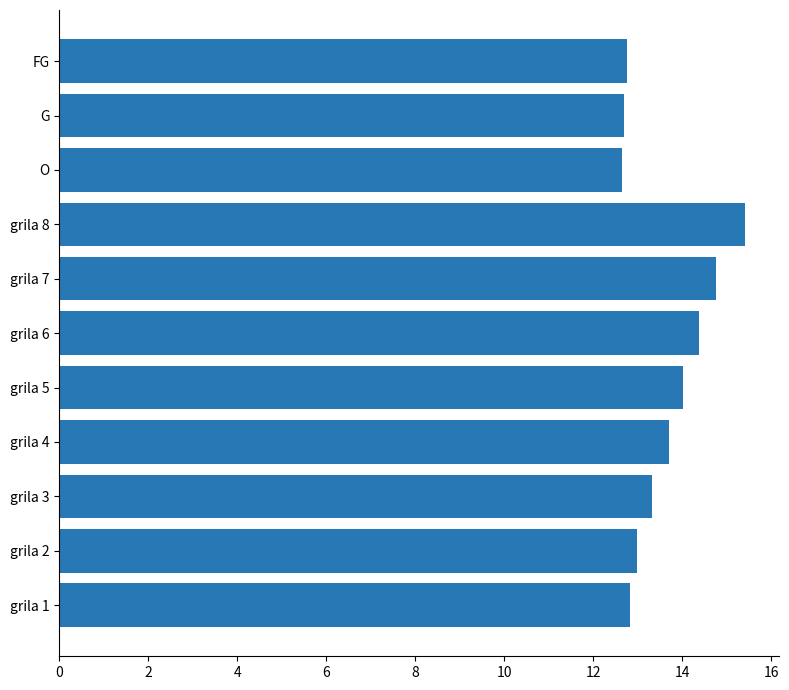

True or false: the data shows 2.9 at grila 3.

False